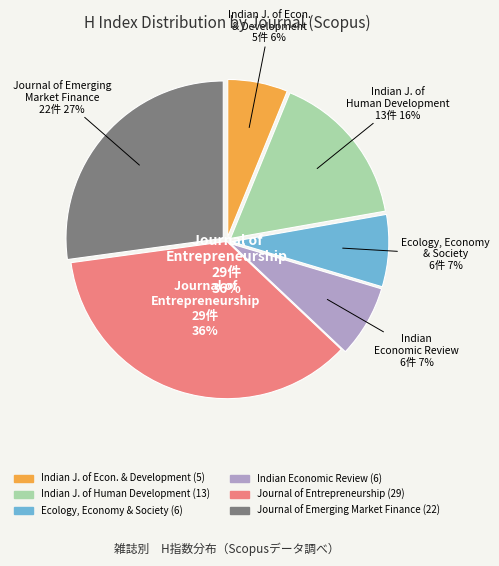

To the nearest percent, what portion does Indian Economic Review represent?

7%